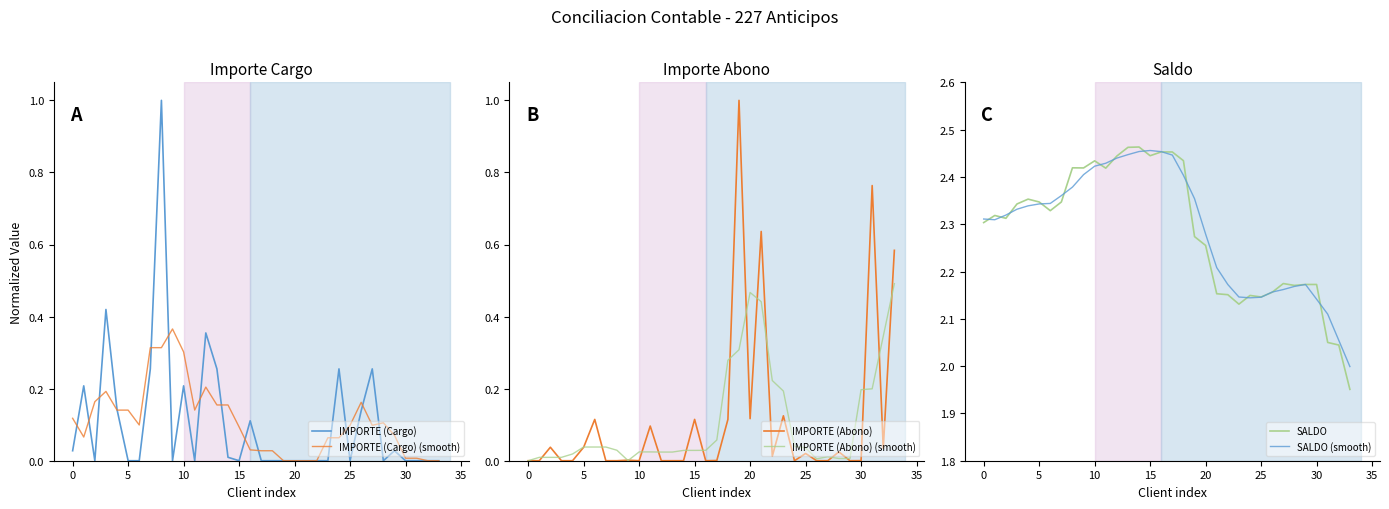

True or false: IMPORTE (Cargo) has a value of 0.0 at 23.

True